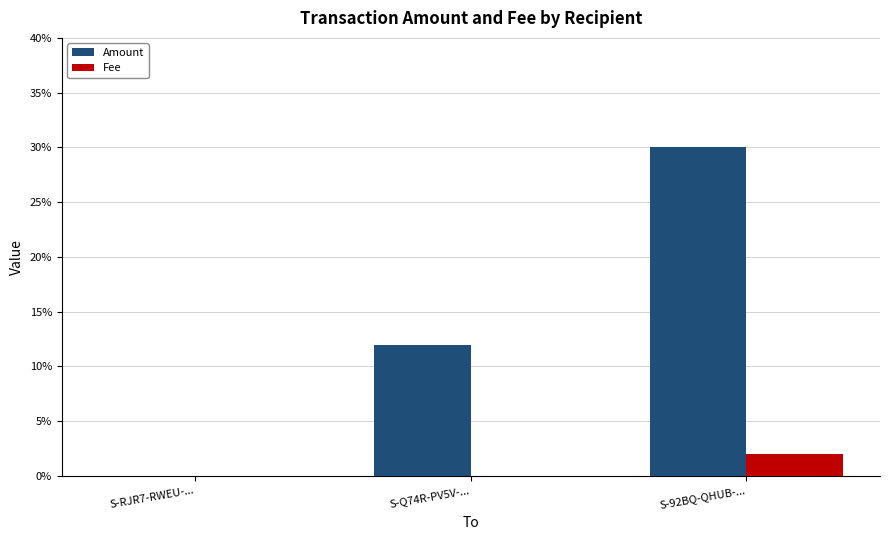

What are all the series names shown in the legend?

Amount, Fee